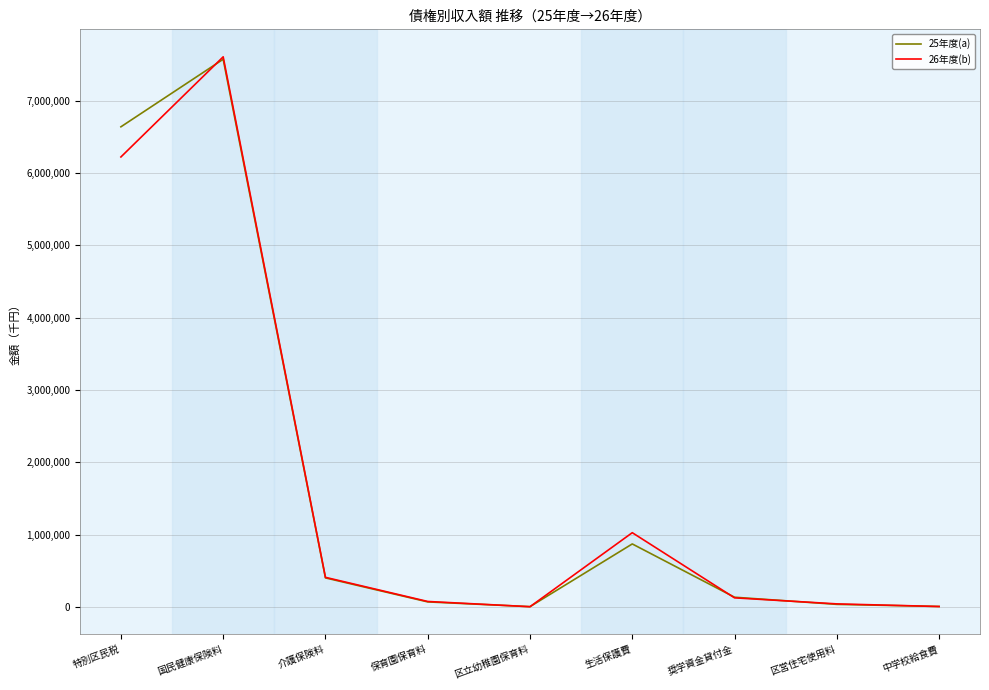

Is the value of 26年度(b) at 生活保護費 greater than the value of 25年度(a) at 保育園保育料?

Yes